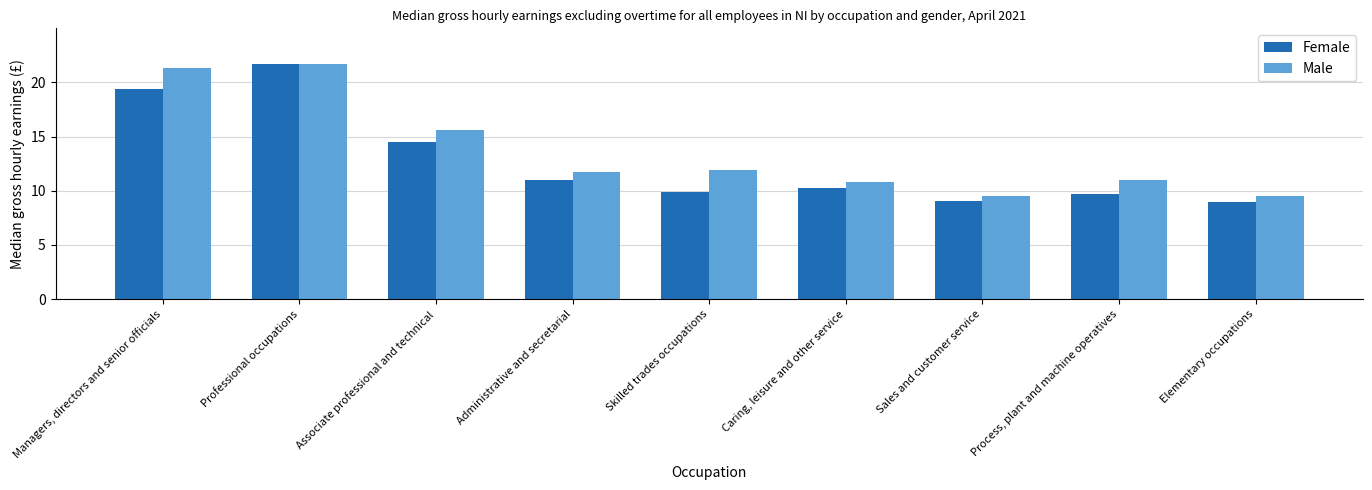

List the labels in order of Male value, smallest first.

Elementary occupations, Sales and customer service, Caring, leisure and other service, Process, plant and machine operatives, Administrative and secretarial, Skilled trades occupations, Associate professional and technical, Managers, directors and senior officials, Professional occupations